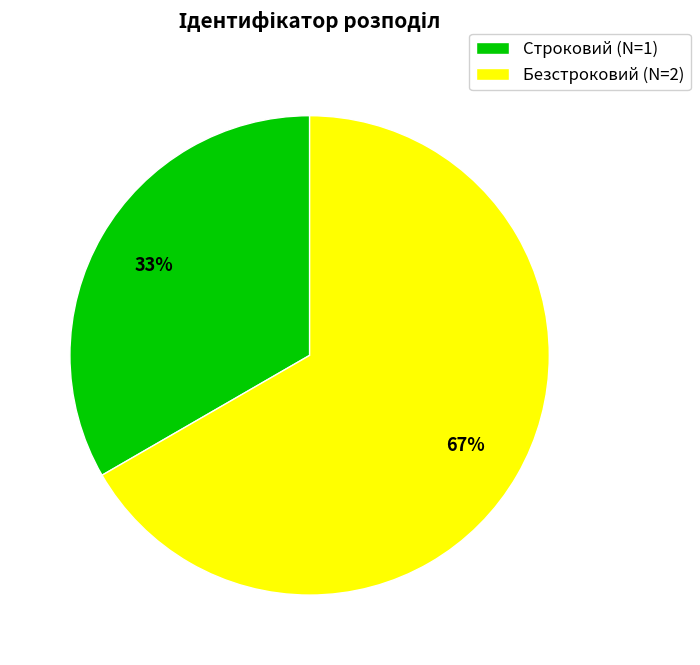

Approximately how many times larger is the value at Безстроковий (N=2) compared to Строковий (N=1)?

2.0